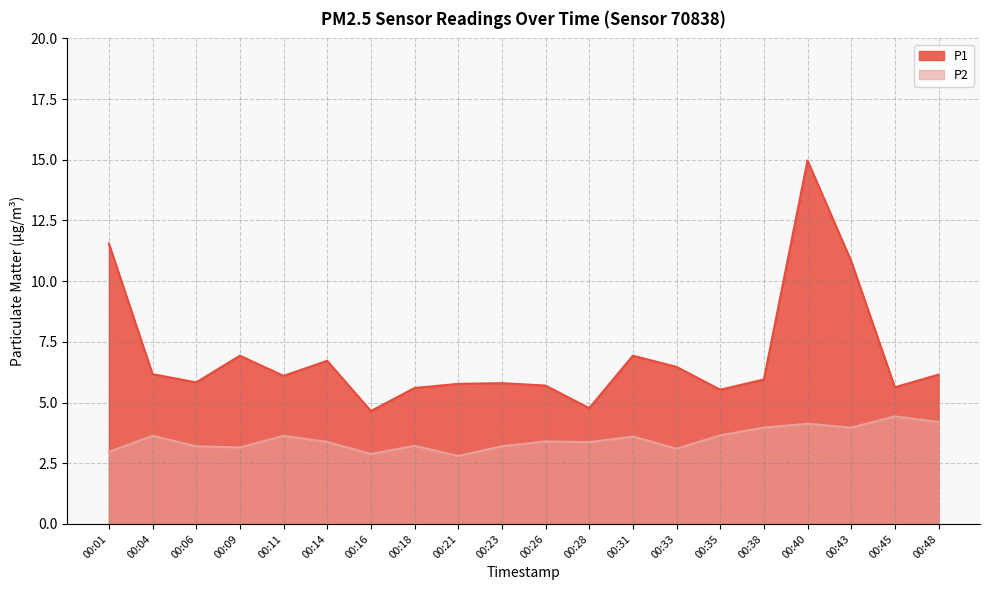

What is the average value of the P1 series?

6.9